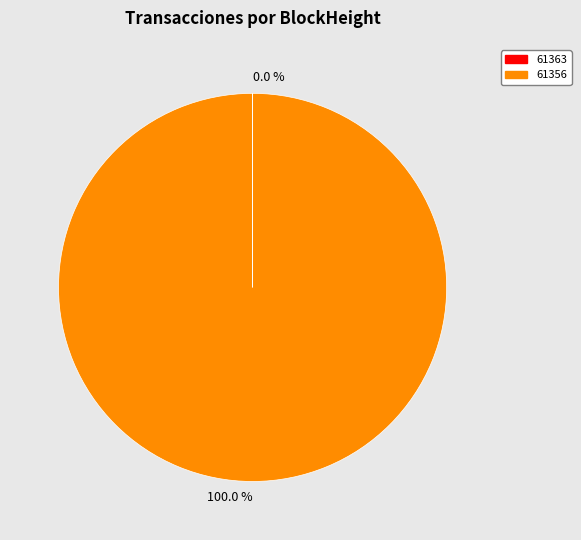

Is there a majority slice in this chart?

Yes